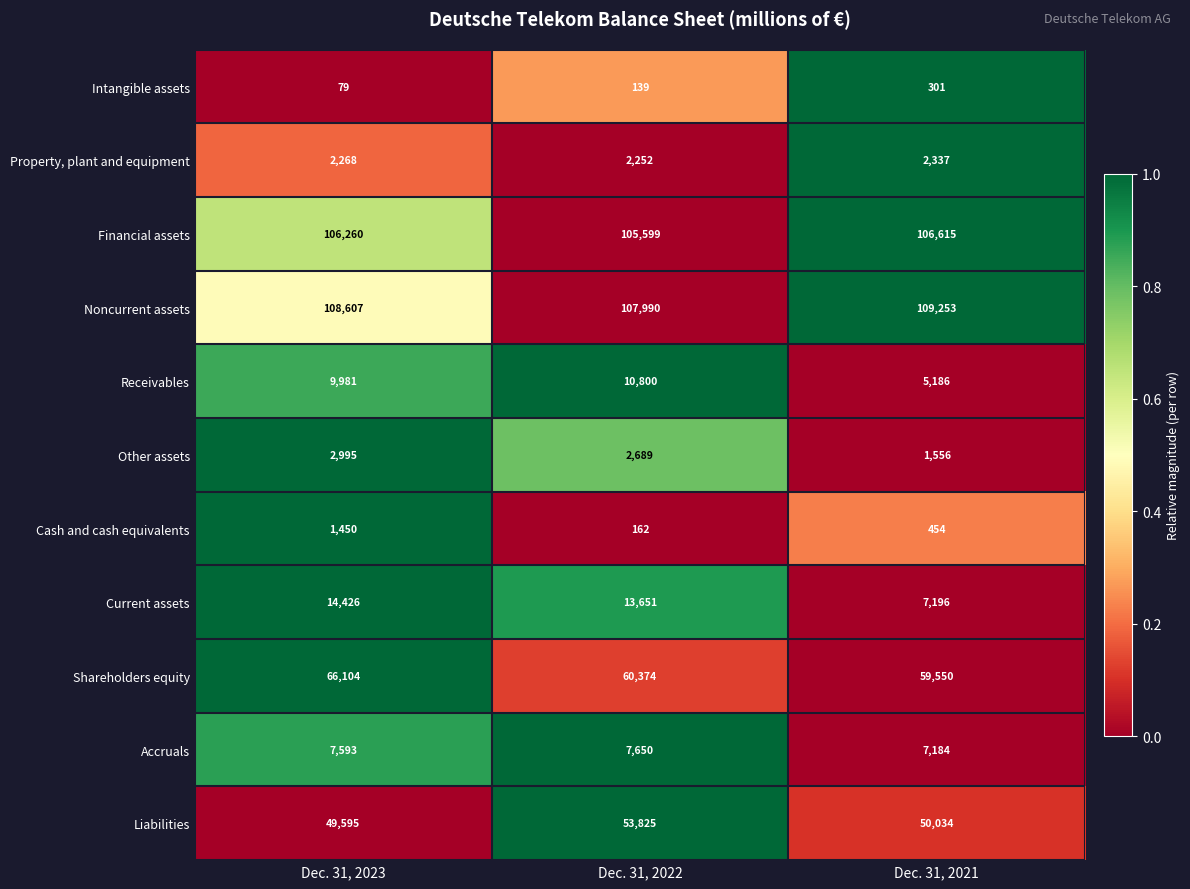

What is the total value across all series at Dec. 31, 2022?

365131